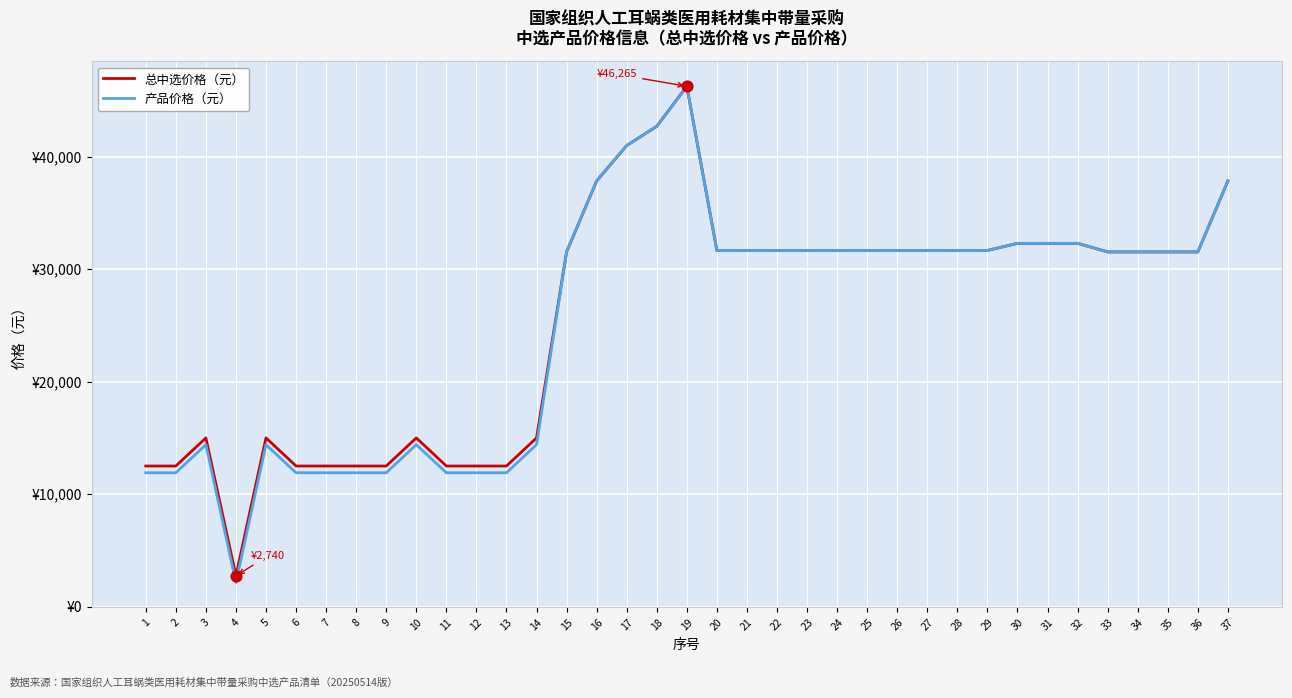

What is the total value across all series at 28?

63332